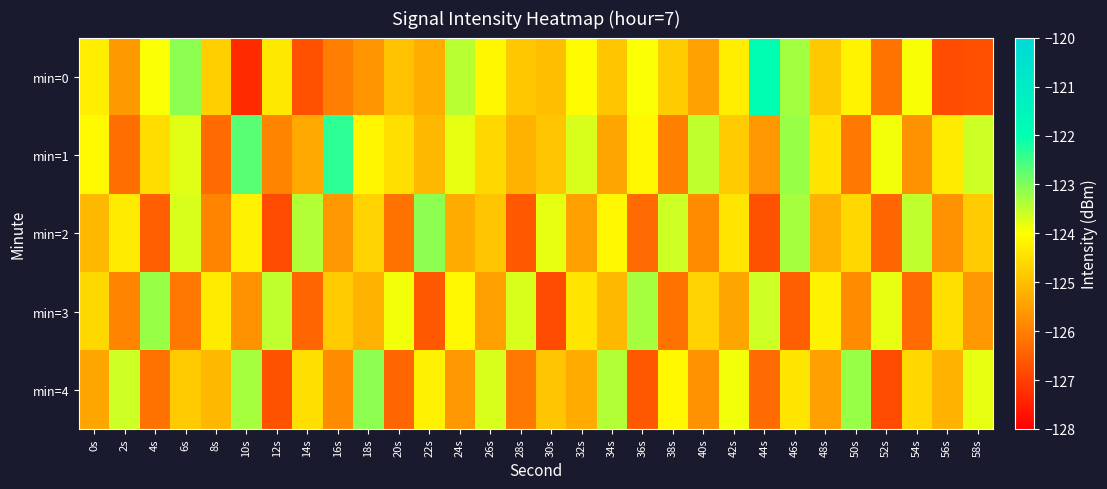

At how many categories does at least one series exceed -125?

30